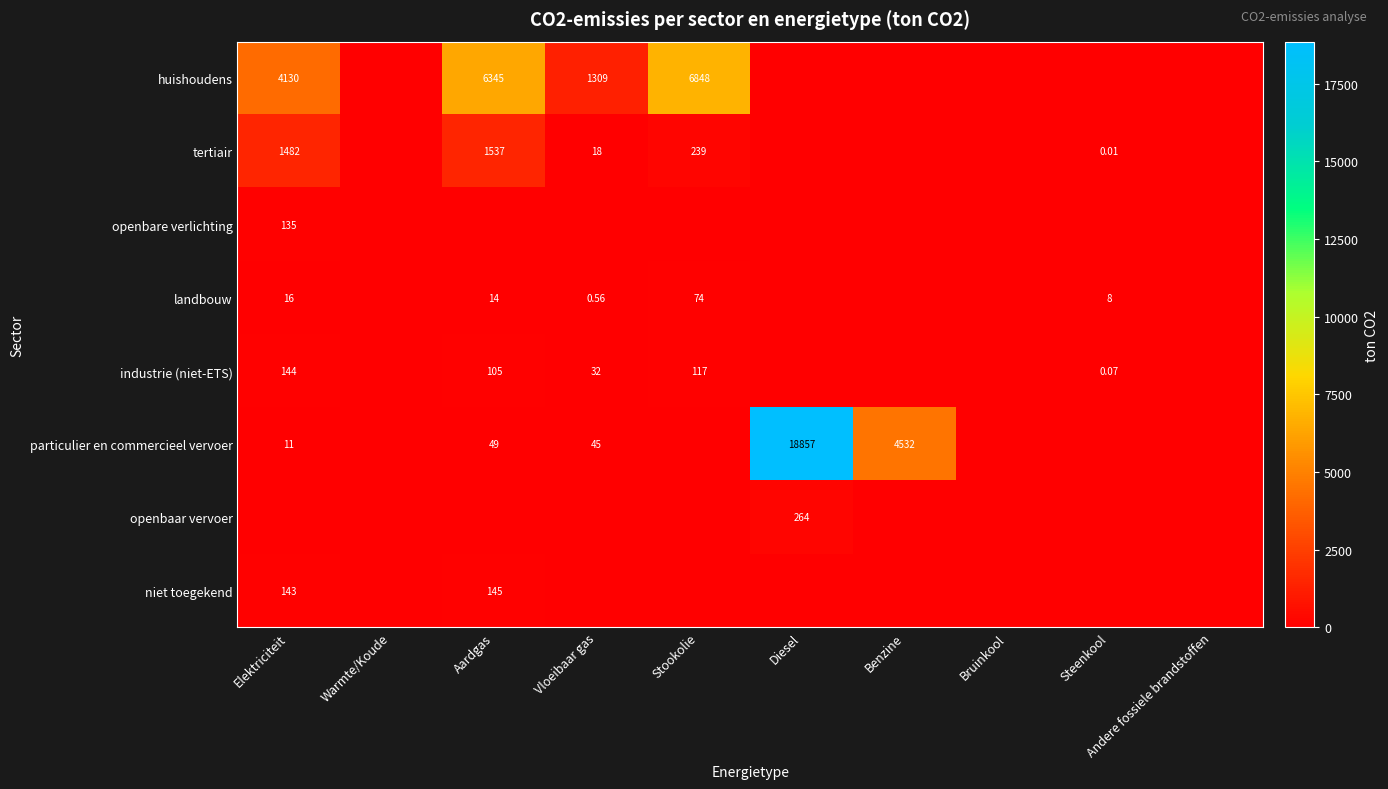

Which has a higher value, Steenkool or Bruinkool?

Steenkool